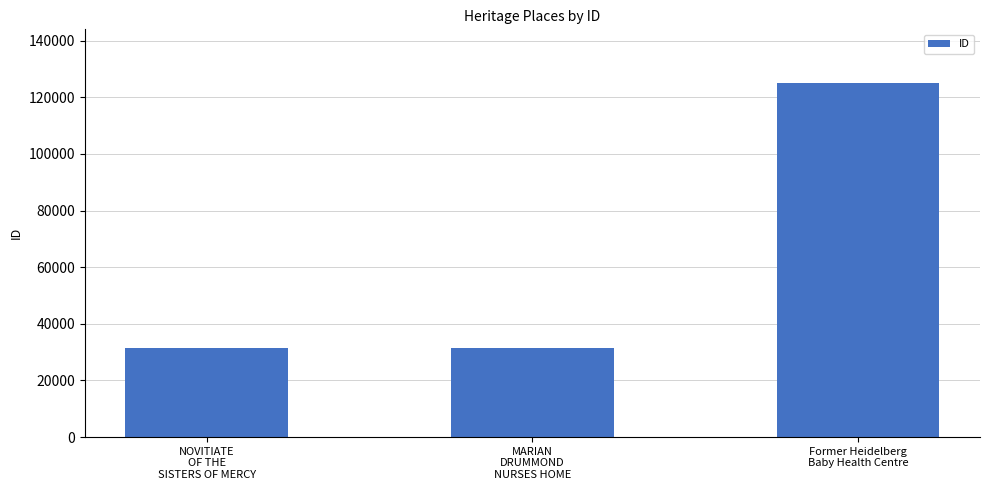

Does the chart contain any negative values?

No